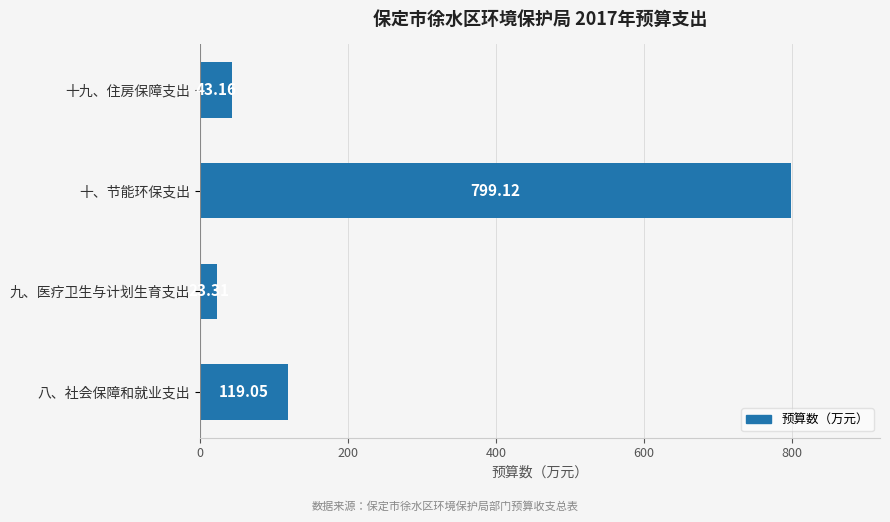

Rank the categories by value from highest to lowest.

十、节能环保支出, 八、社会保障和就业支出, 十九、住房保障支出, 九、医疗卫生与计划生育支出